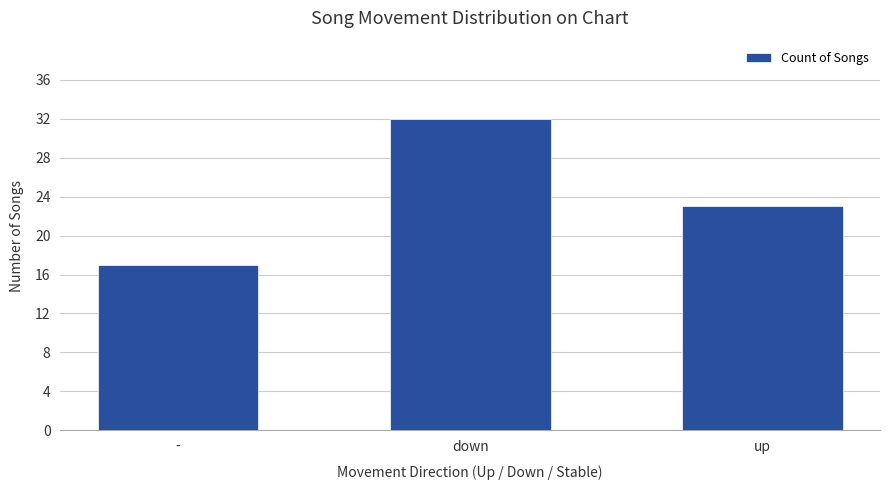

List the labels in order of value, largest first.

down, up, -